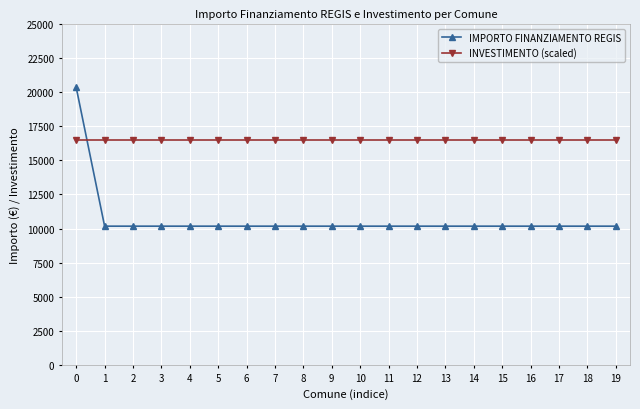

What is the sum of the INVESTIMENTO (scaled) values at 1 and 4?

33000